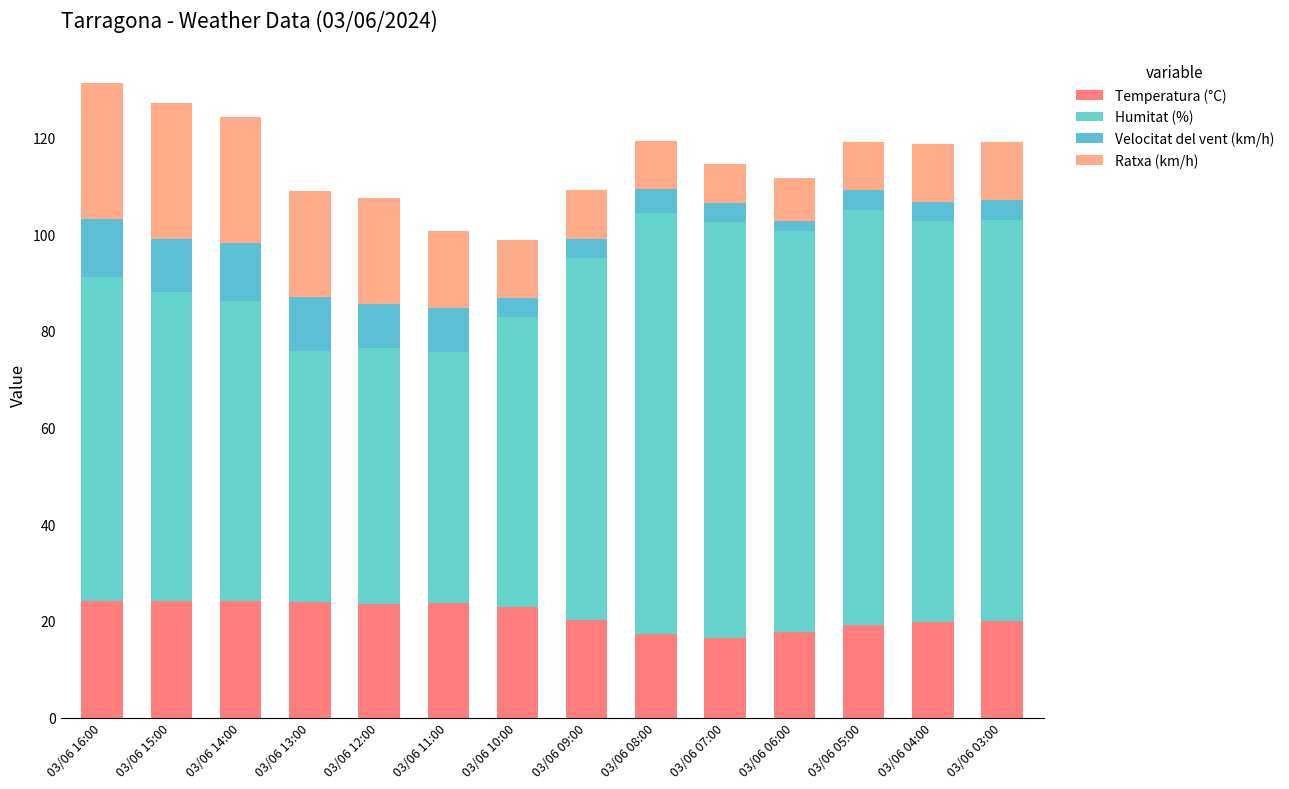

How many distinct data groups are displayed?

4